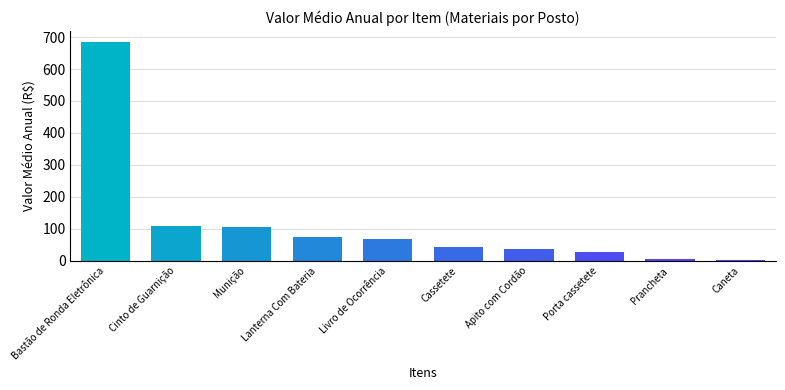

Are the bars horizontal?

No